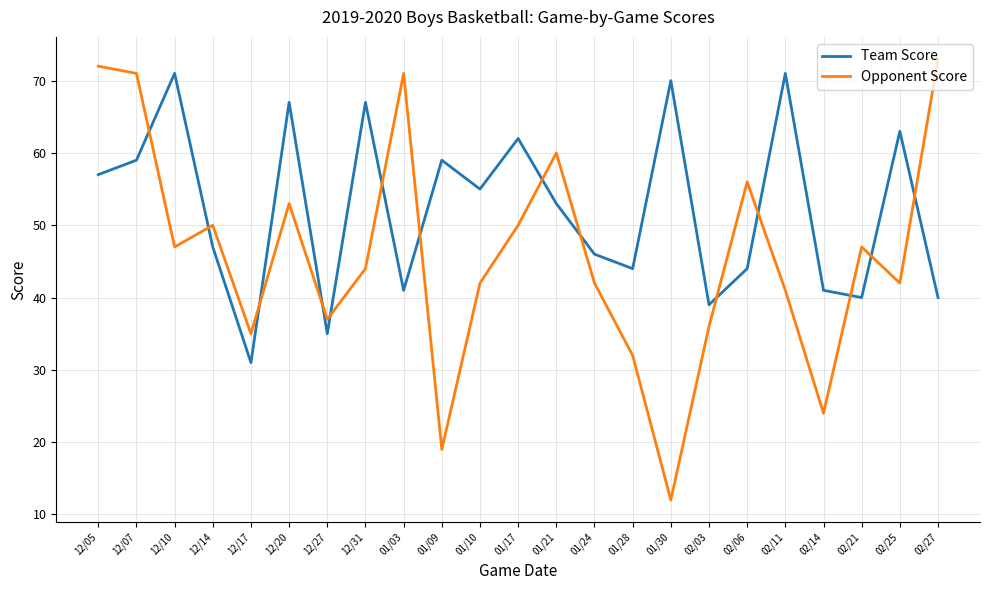

Which series has the largest range (max minus min)?

Opponent Score